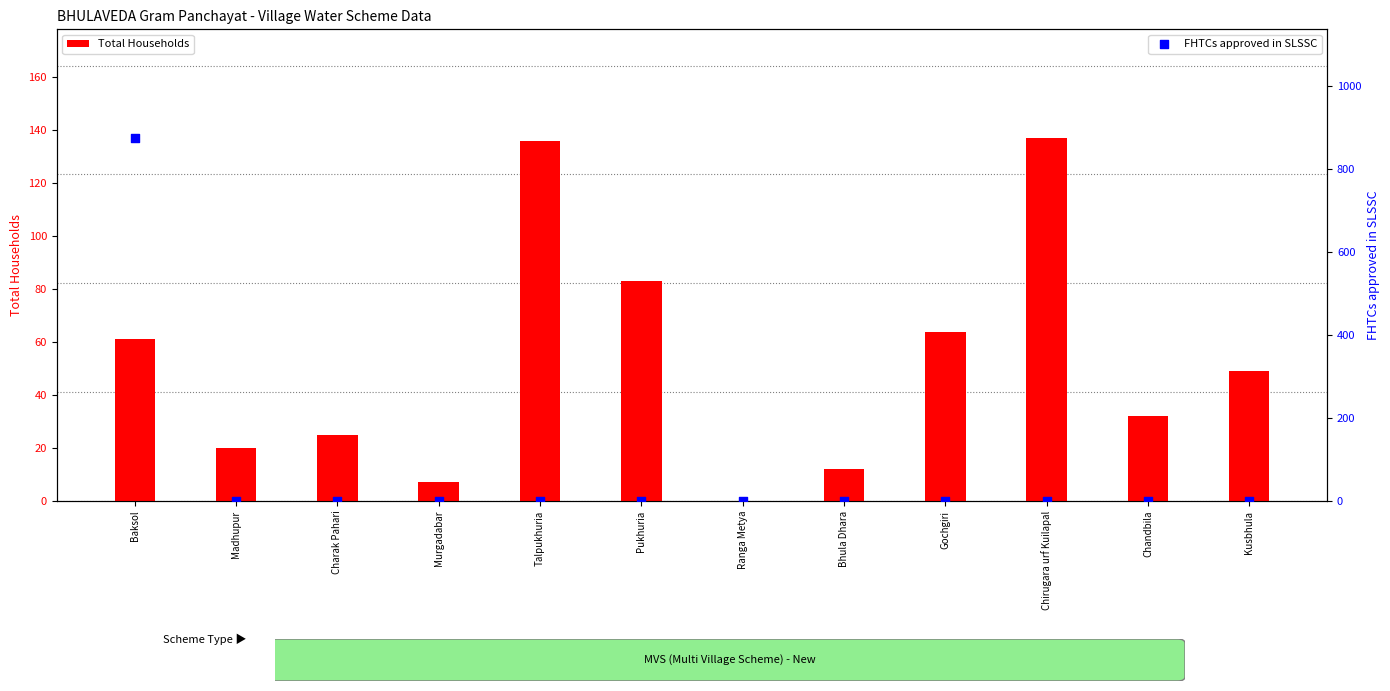

Which series has the widest spread of Y values?

FHTCs approved in SLSSC